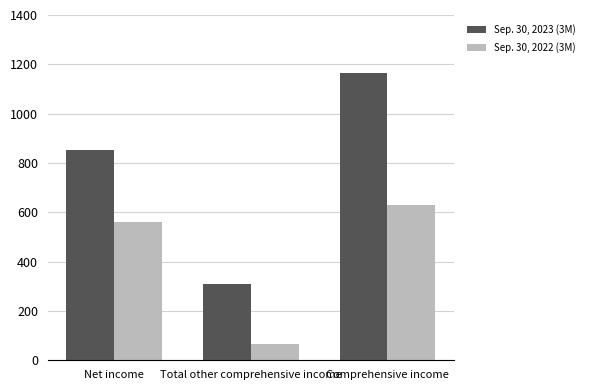

What is the difference between the highest and lowest values at Net income?

293